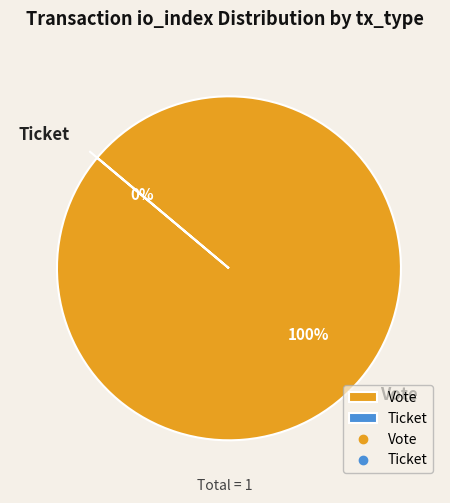

Do Vote and Ticket together represent more than half of the pie?

Yes